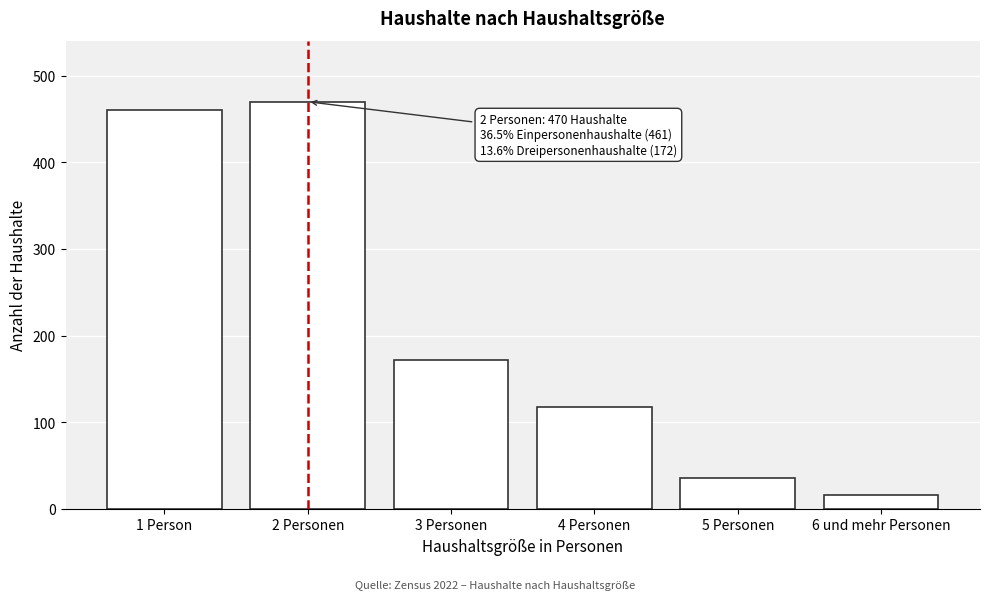

Reading left to right, transcribe all the data shown in this chart.

461	470	172	118	35	16